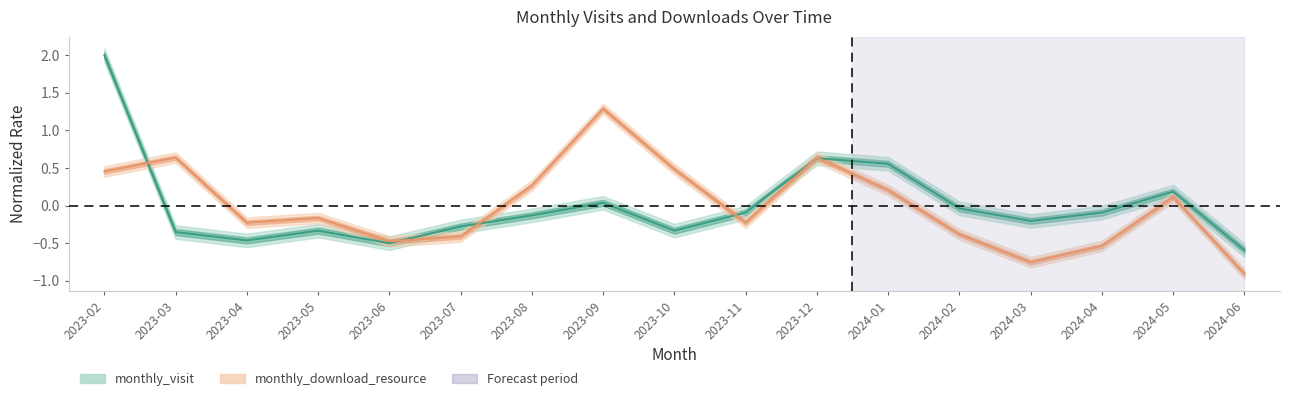

Rank the categories by monthly_download_resource value from highest to lowest.

2023-09, 2023-03, 2023-12, 2023-10, 2023-02, 2023-08, 2024-01, 2024-05, 2023-05, 2023-04, 2023-11, 2024-02, 2023-07, 2023-06, 2024-04, 2024-03, 2024-06